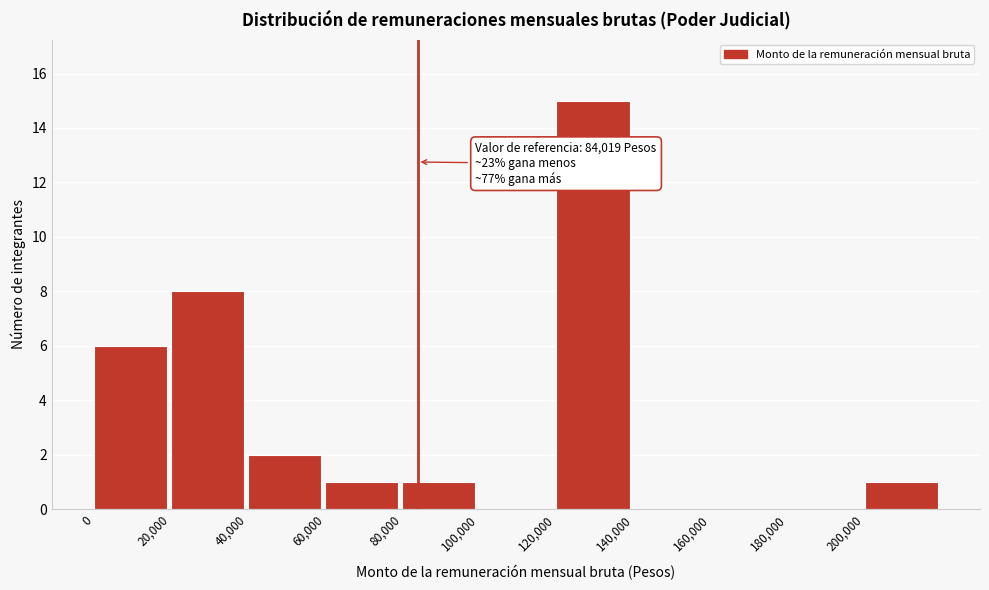

Which range on the x-axis has the tallest bar?

120000 to 140000